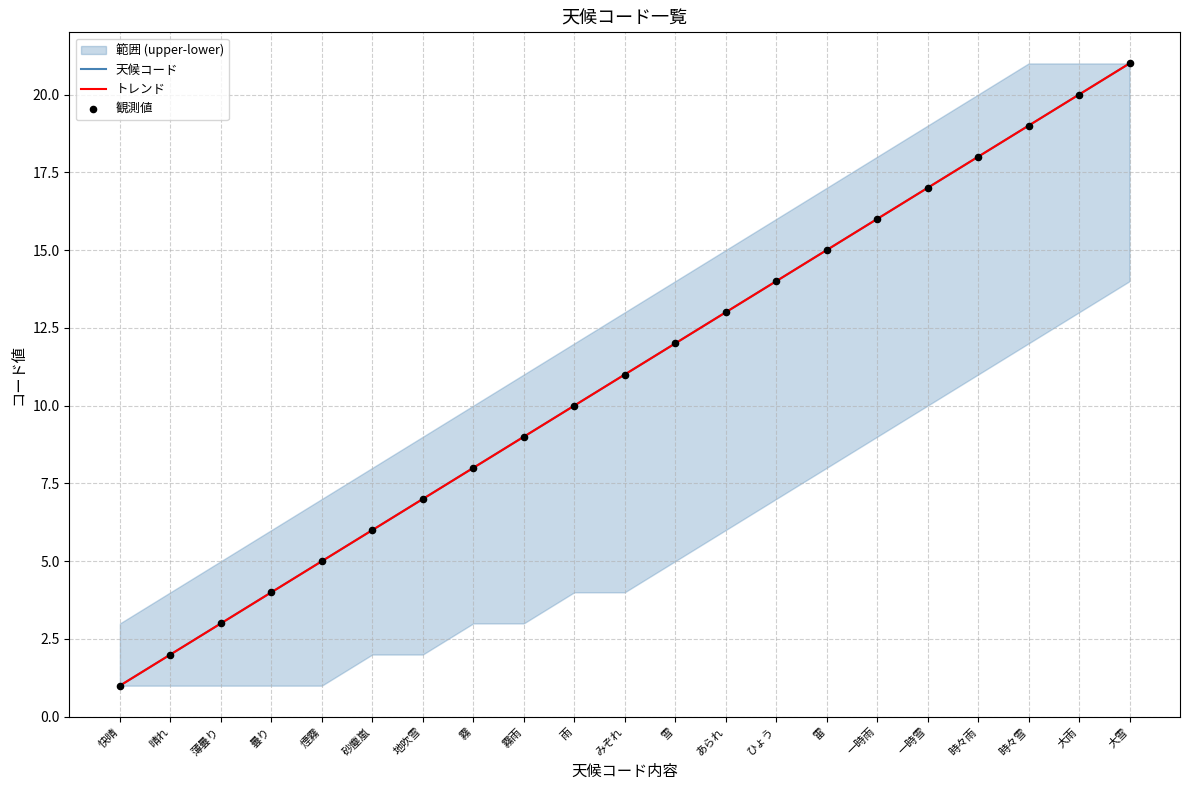

At how many categories does at least one series exceed 19?

2